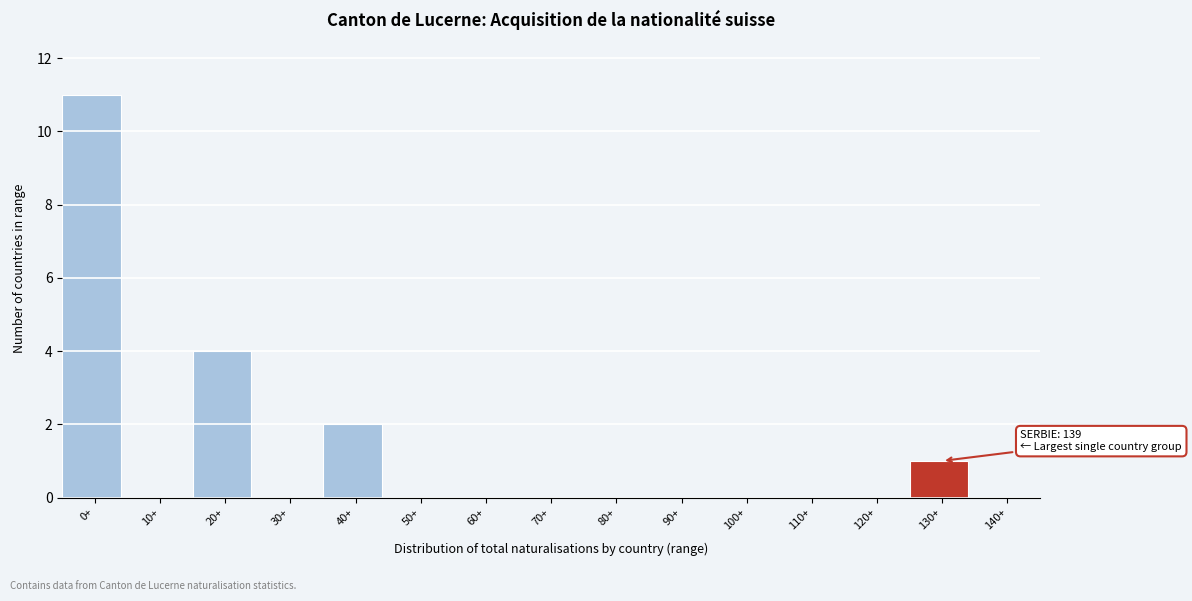

Reading left to right, extract all data points from this chart.

0+=11	10+=0	20+=4	30+=0	40+=2	50+=0	60+=0	70+=0	80+=0	90+=0	100+=0	110+=0	120+=0	130+=1	140+=0